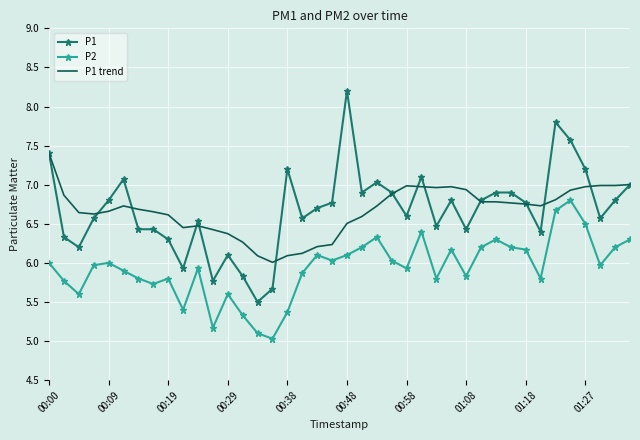

Which series has the largest range (max minus min)?

P1